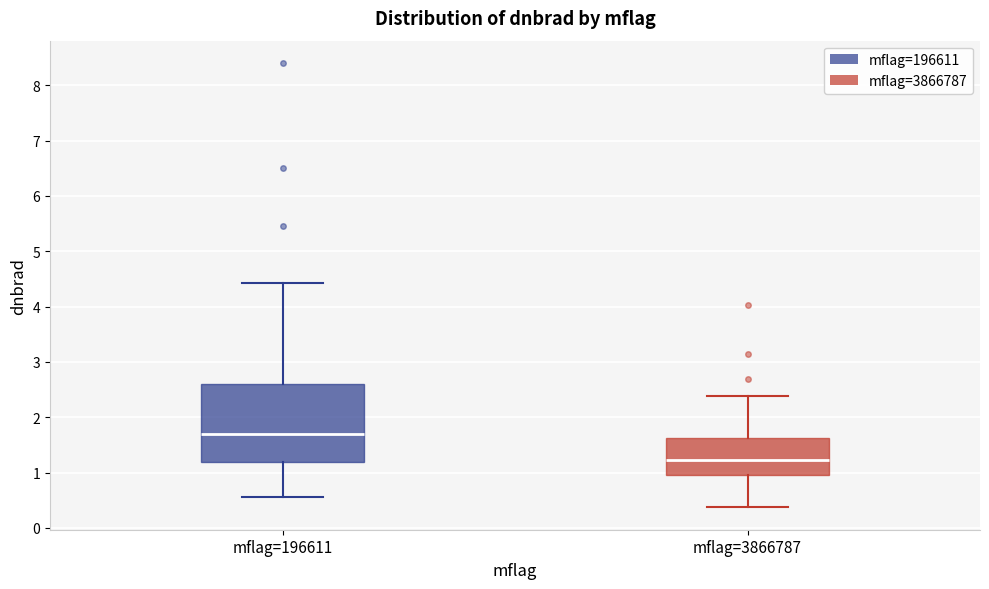

Where does the lower whisker of the box for mflag=196611 end on the y-axis? The values are not printed on the chart, so give them approximately, as read against the axis.

0.6